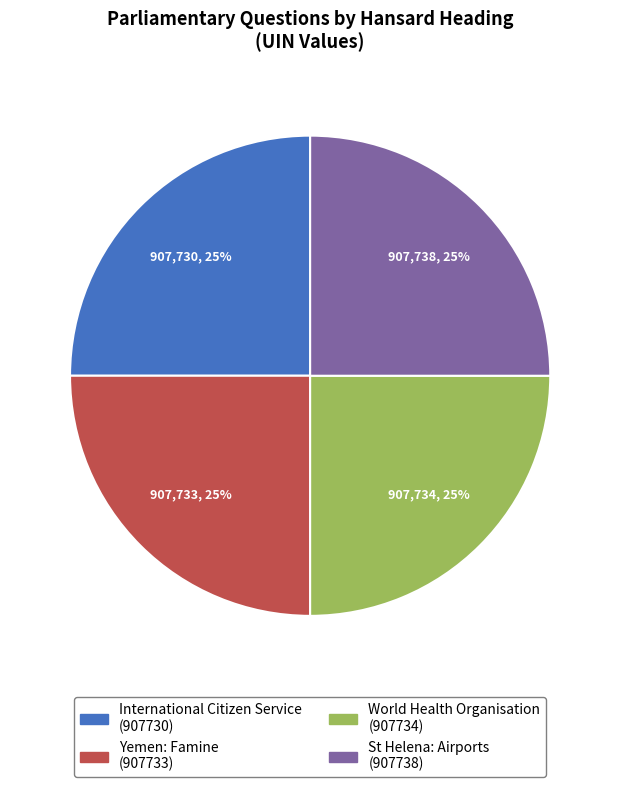

To the nearest percent, what portion does World Health Organisation (907734) represent?

25%